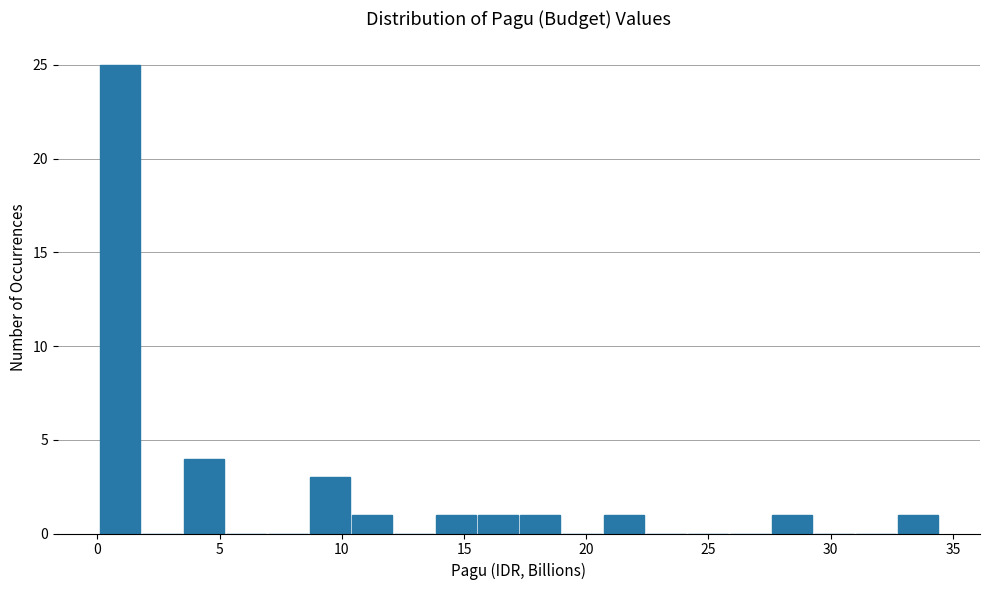

Around what value on the x-axis is the tallest bar? Give the approximate position of its centre, as read against the axis.

1.0